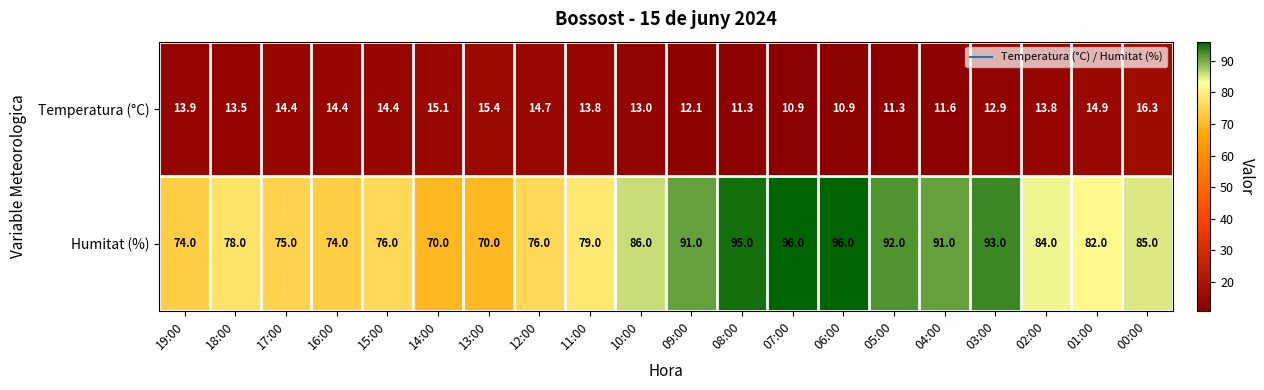

How many data points in Humitat (%) are less than 84?

10